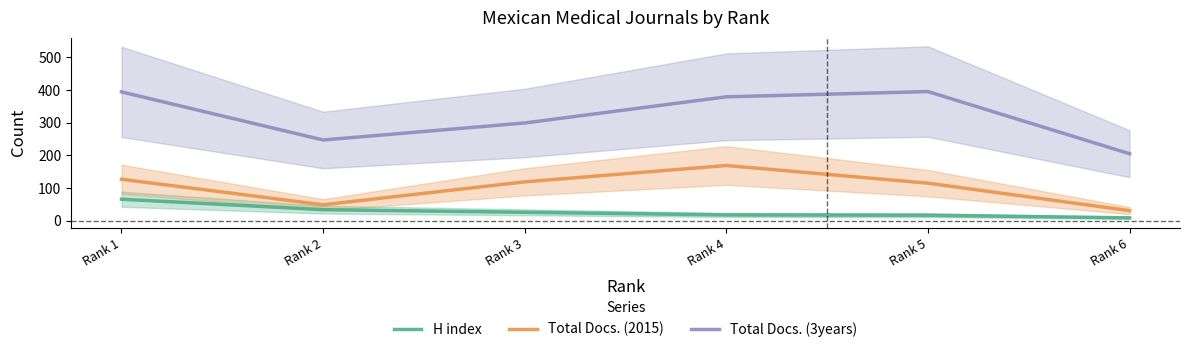

Between Rank 1 and Rank 3, which series saw the biggest shift?

Total Docs. (3years)